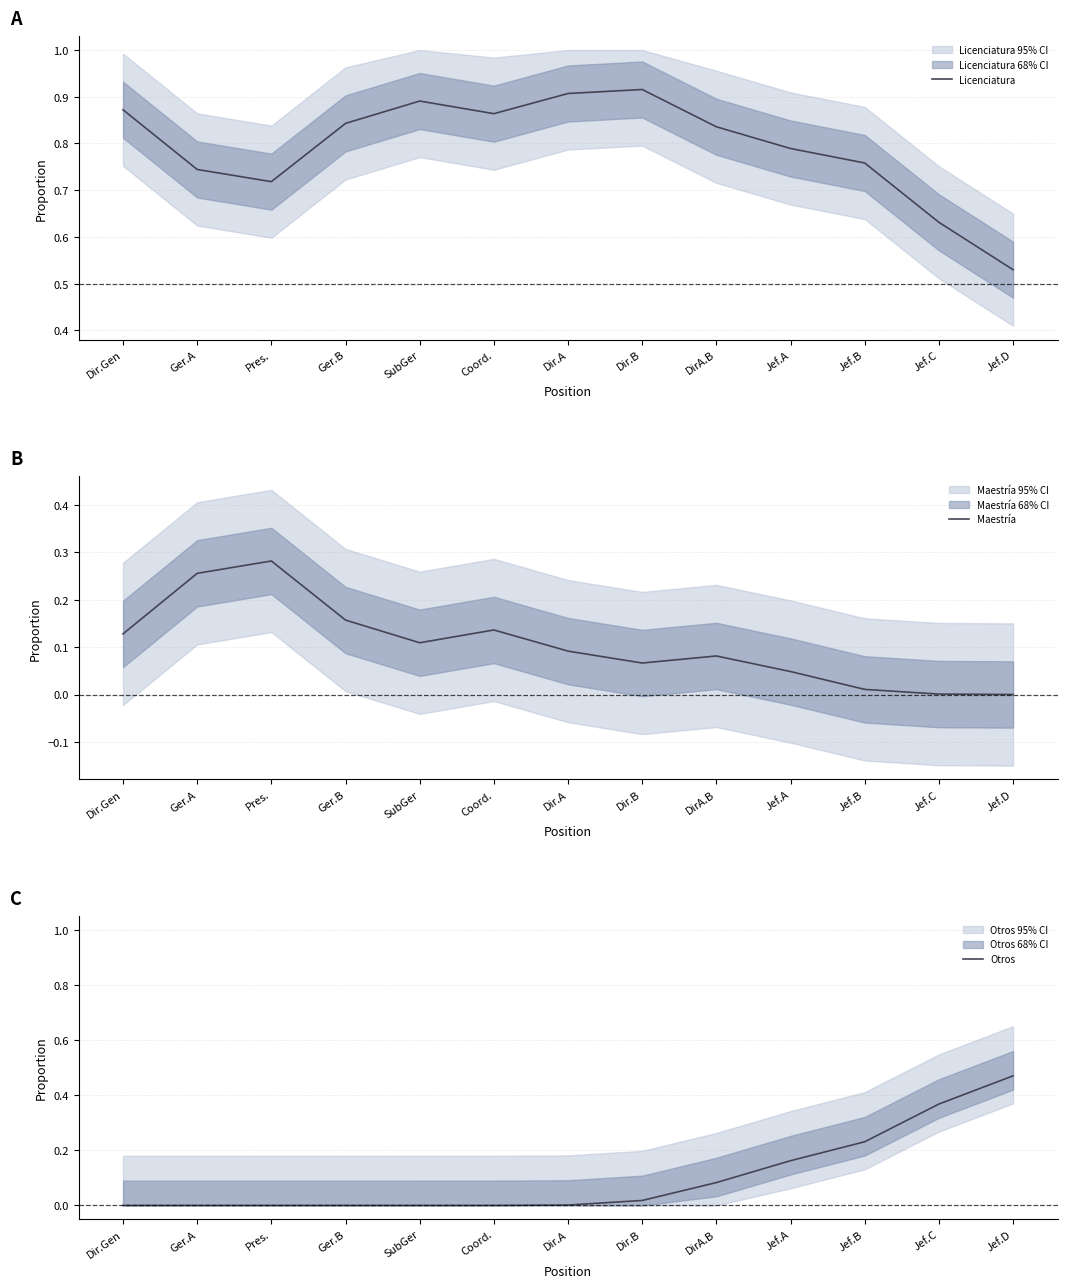

How many interior local valleys does the Maestría series have?

2